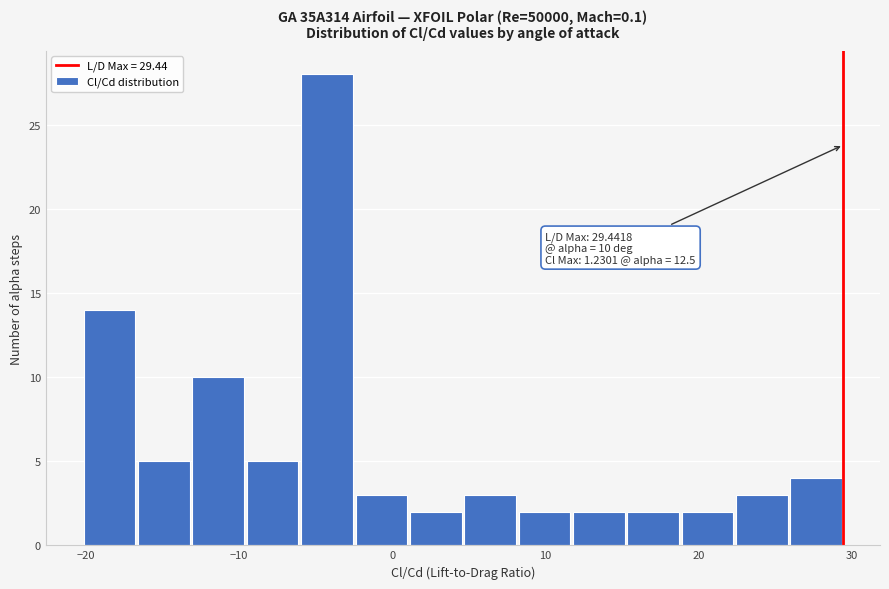

Read against the x-axis, roughly where is the centre of the tallest bar?

-4